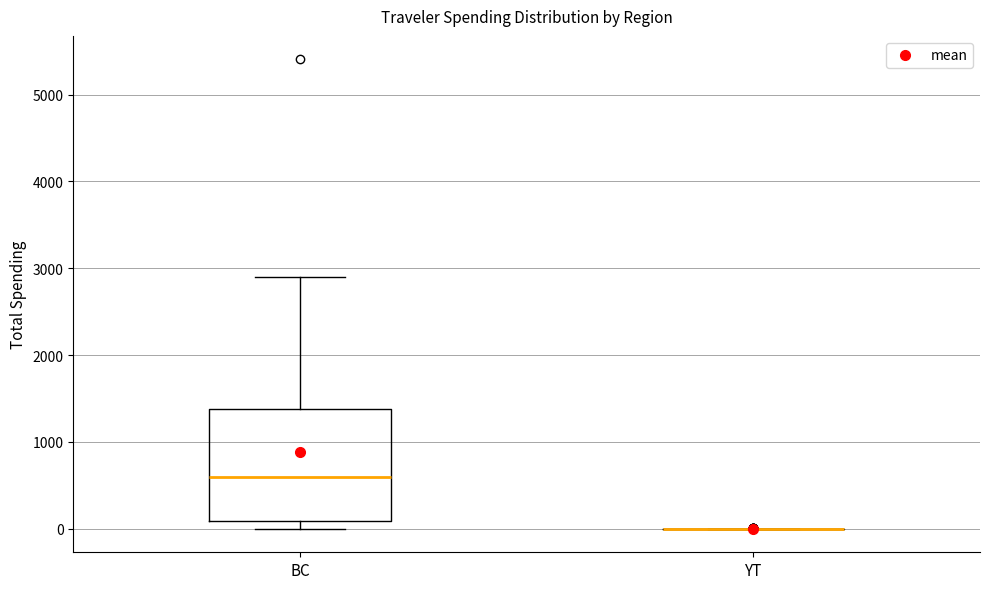

Comparing the boxes themselves (not the whiskers), which one is the tallest?

BC